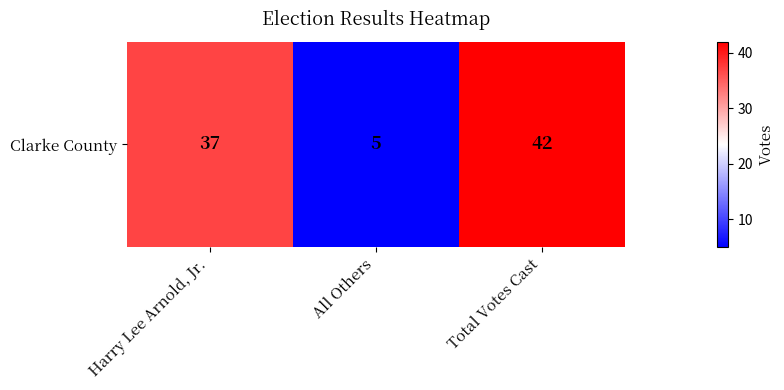

The value at Total Votes Cast is 42. True or false?

True